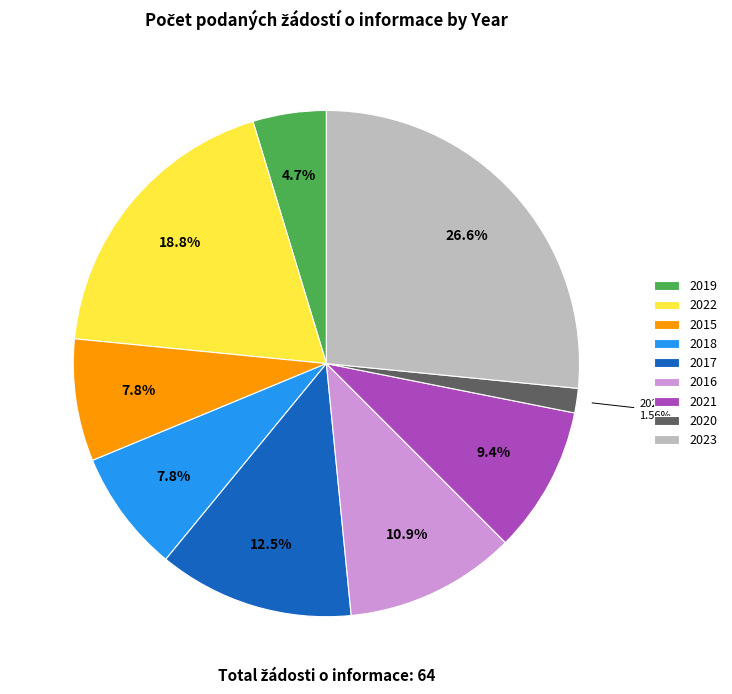

To the nearest percent, what percentage of the pie is 2015?

8%